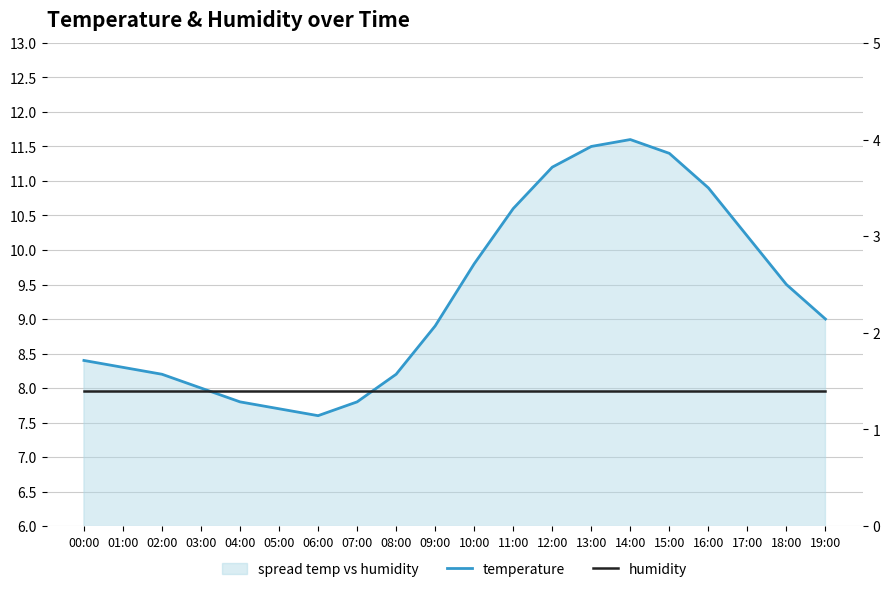

How many lines are shown in the chart?

2